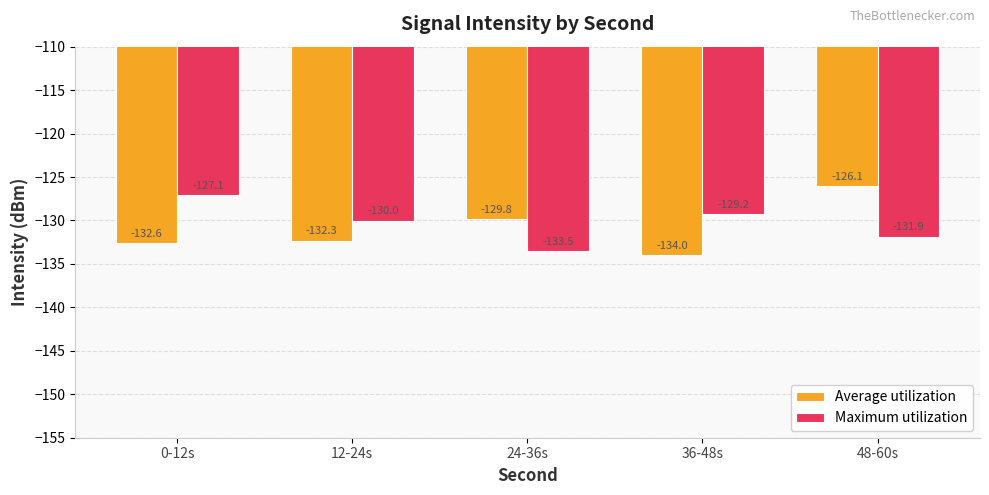

What are all the series names shown in the legend?

Average utilization, Maximum utilization